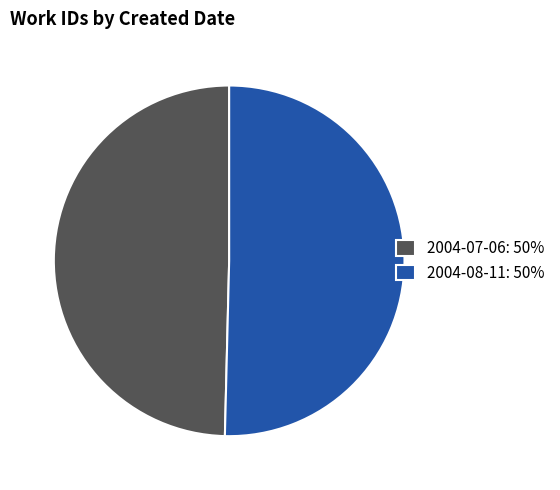

Is the sum of 2004-08-11: 50% and 2004-07-06: 50% greater than half?

Yes